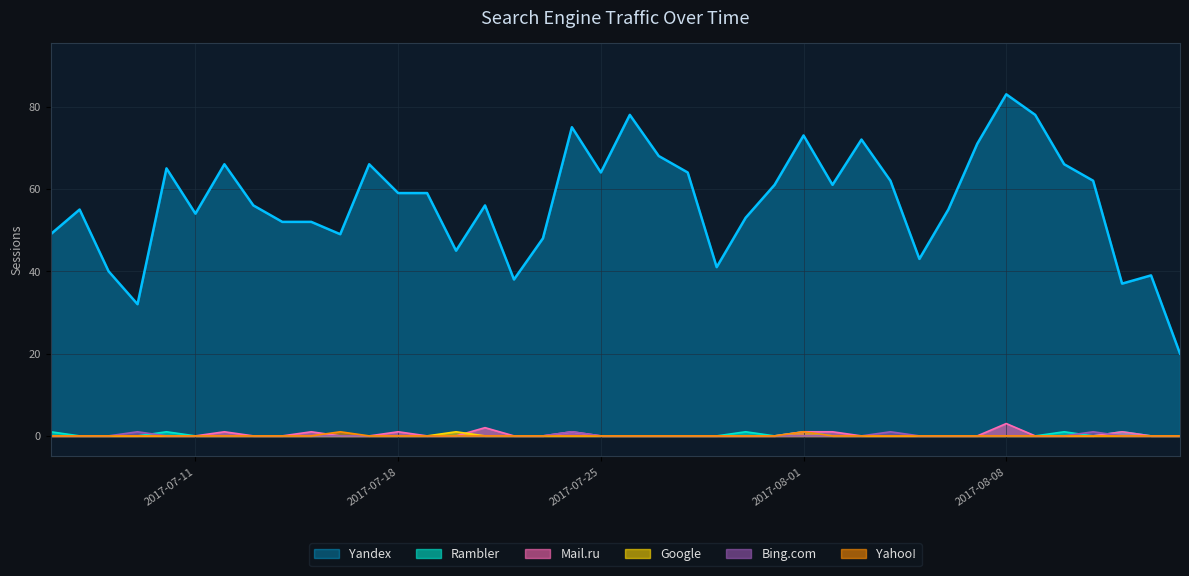

True or false: Yandex and Yahoo! cross at least once.

False